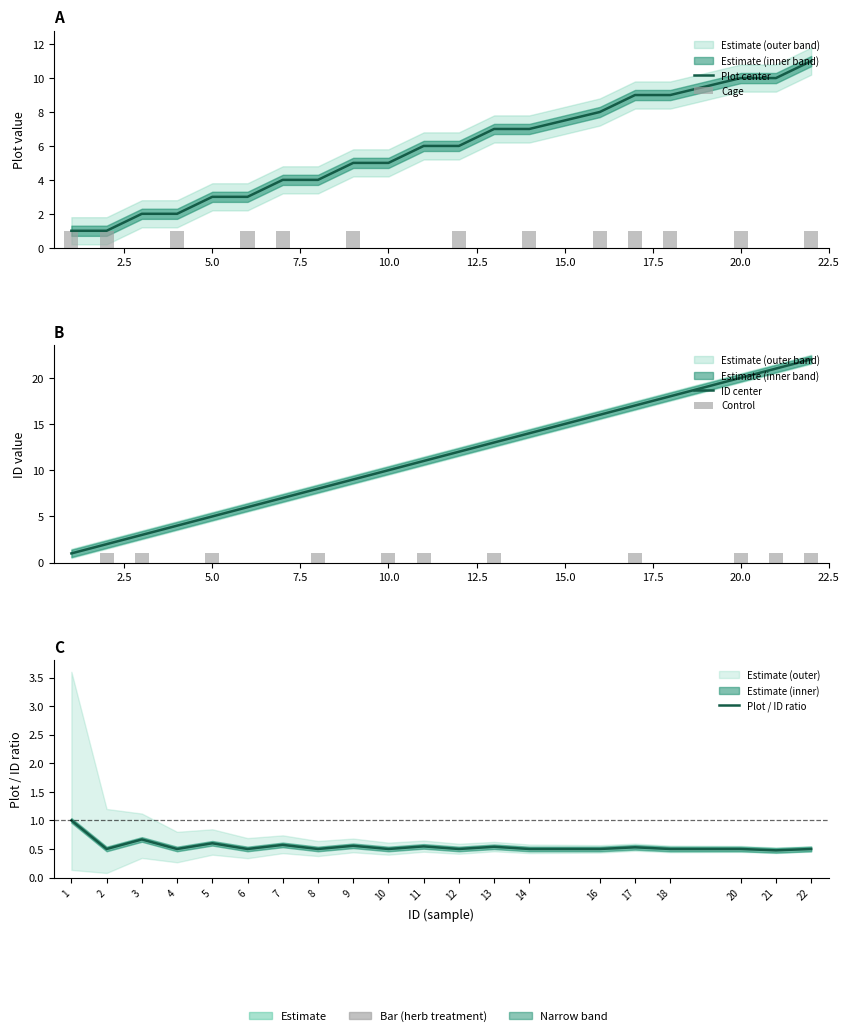

Which series has the widest spread of values?

ID center